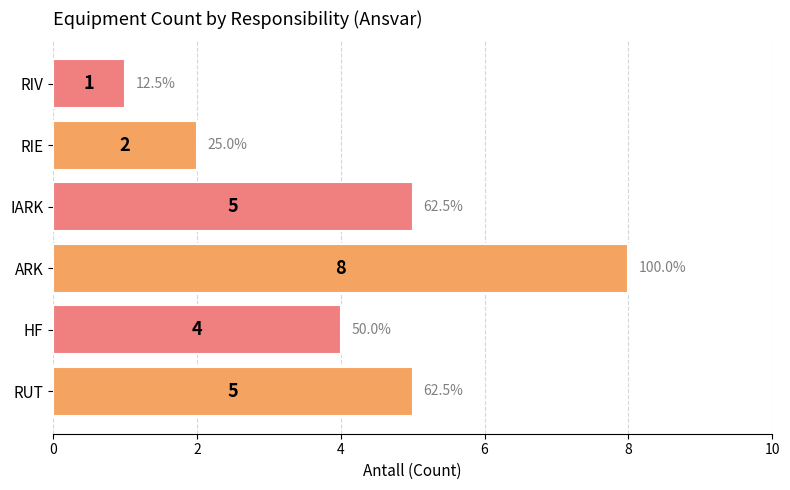

Where is the data nearest to the value 4?

HF